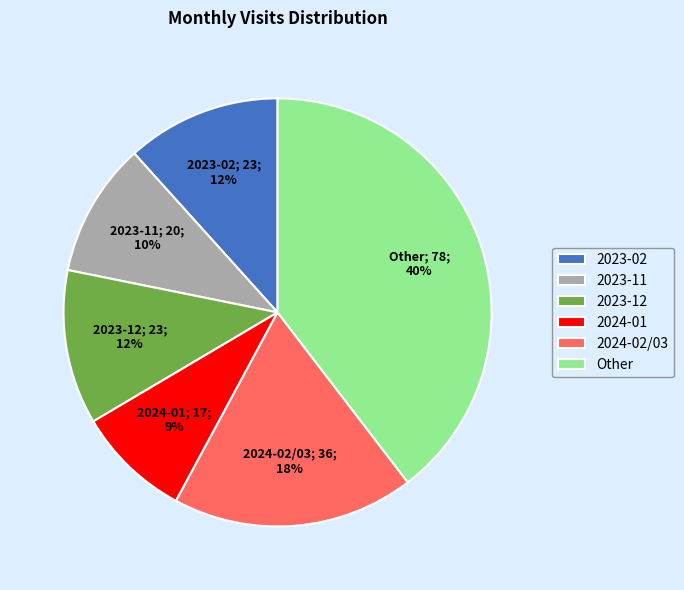

To the nearest percent, what is the combined percentage of 2024-02/03 and 2023-02?

30%